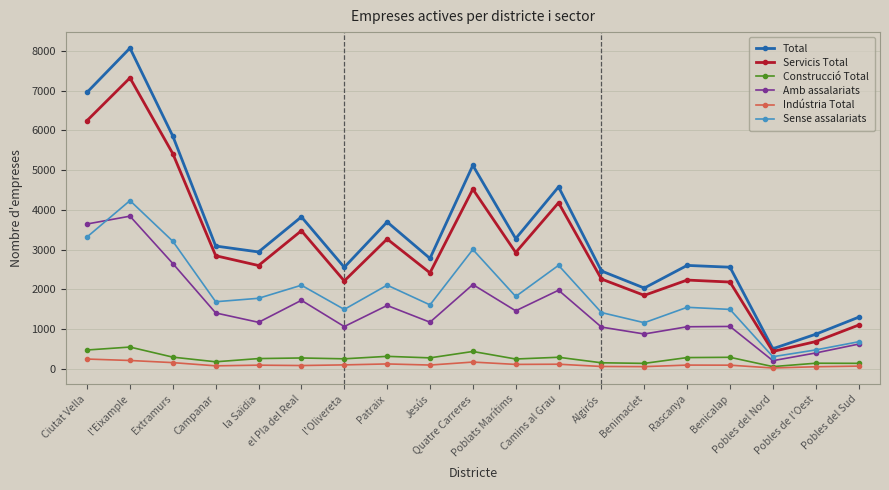

What is the highest value of the Indústria Total series?

242